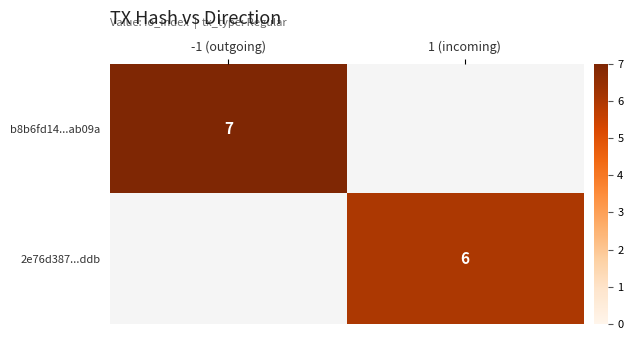

List the series in order of their peak value, highest first.

b8b6fd14...ab09a, 2e76d387...ddb